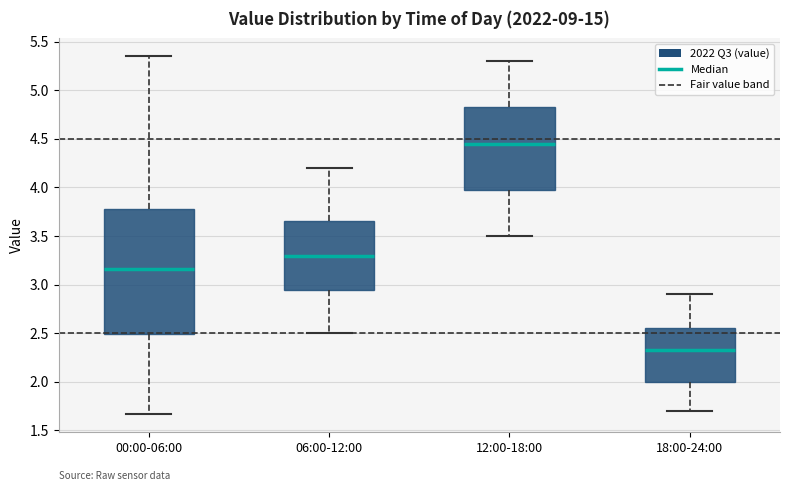

Where is the upper edge of the box for 00:00-06:00 on the y-axis? The values are not printed on the chart, so give them approximately, as read against the axis.

3.80